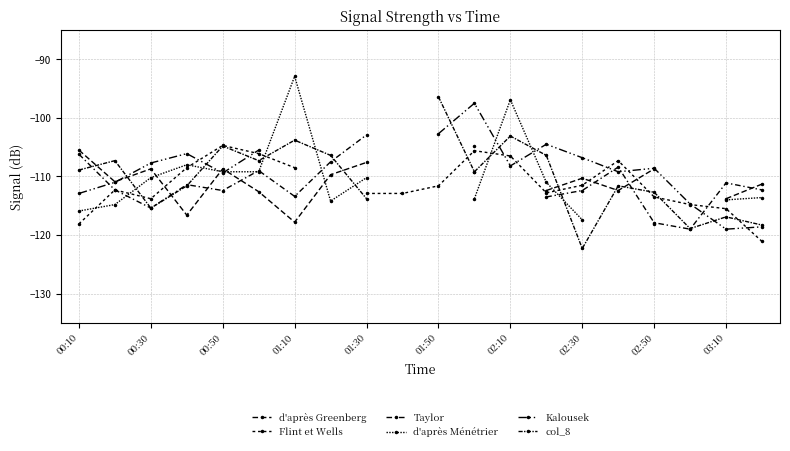

True or false: col_8 and Flint et Wells cross at least once.

True